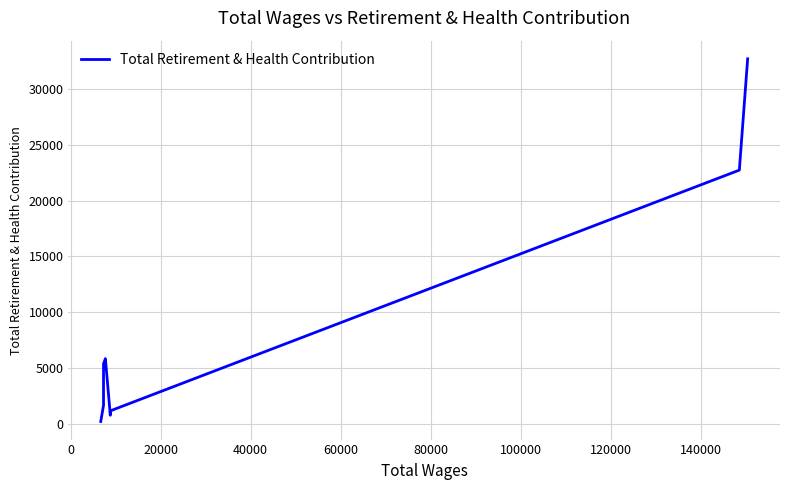

How many lines are shown in the chart?

1